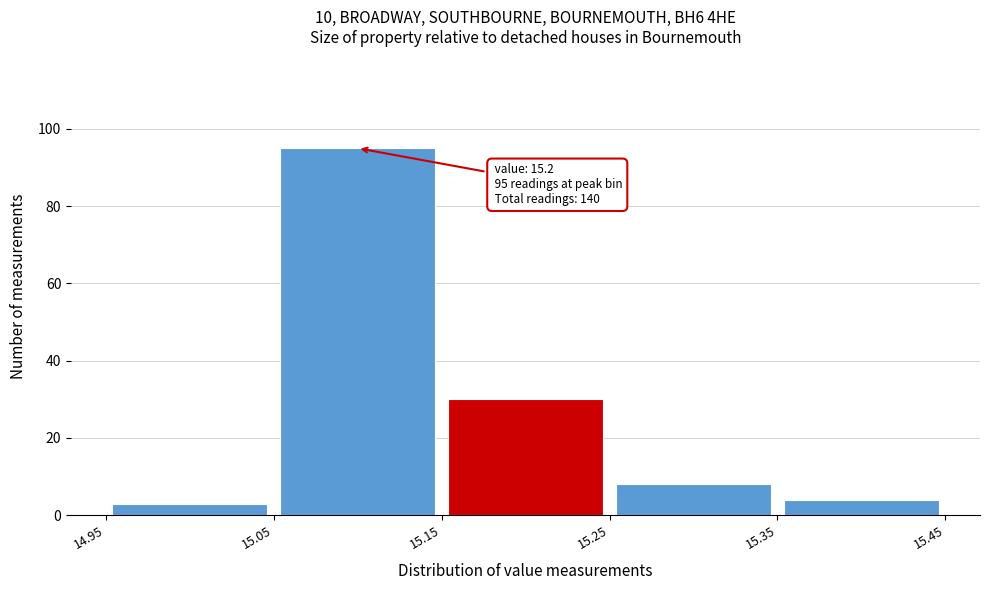

Over which range of the x-axis is the bar tallest?

15.05 to 15.15